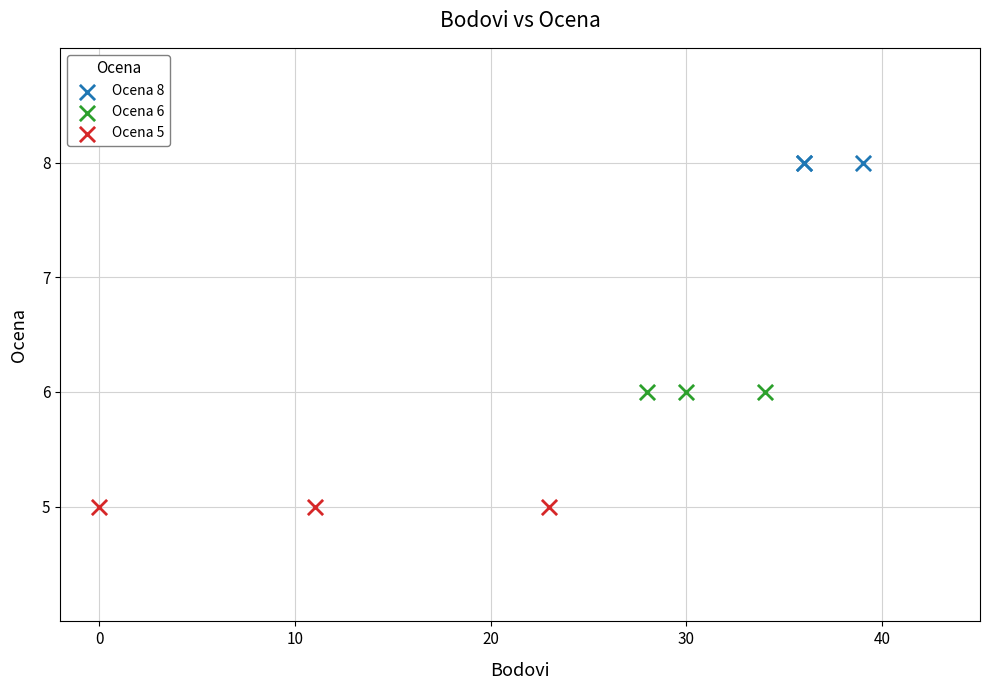

Which series reaches the maximum Y coordinate?

Ocena 8